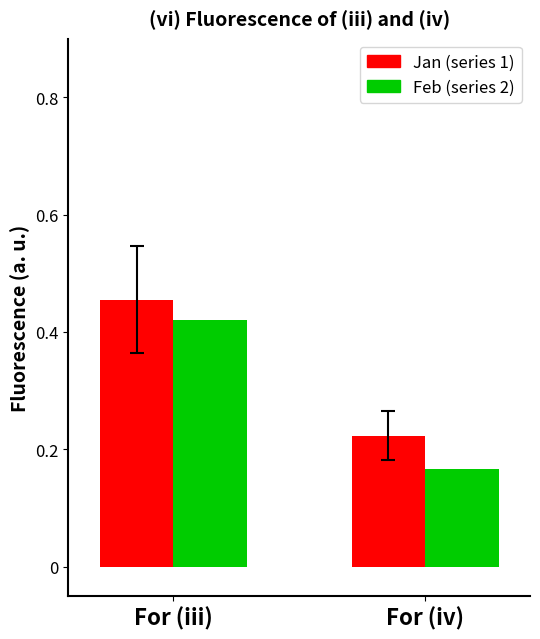

At which category is the sum across all series the highest?

For (iii)